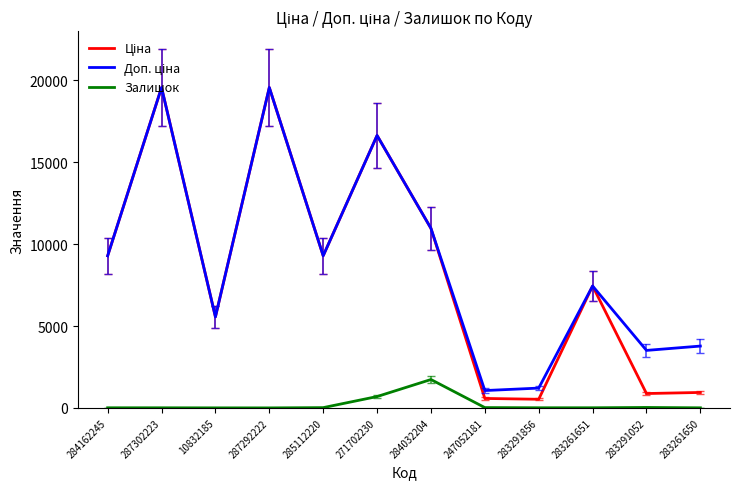

Which category has the highest value in the Залишок series?

284032204